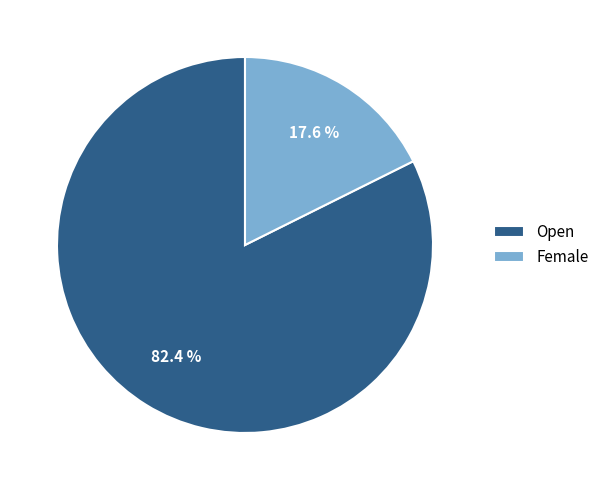

How many slices are in this pie chart?

2